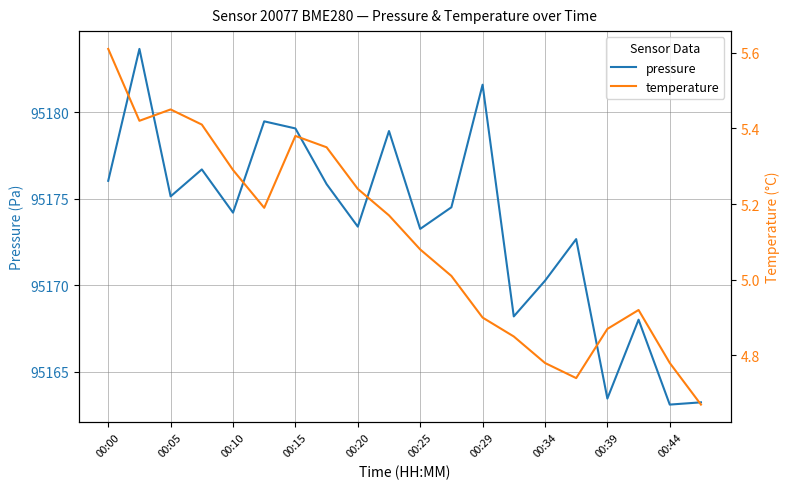

What is the minimum value for pressure?

95163.1